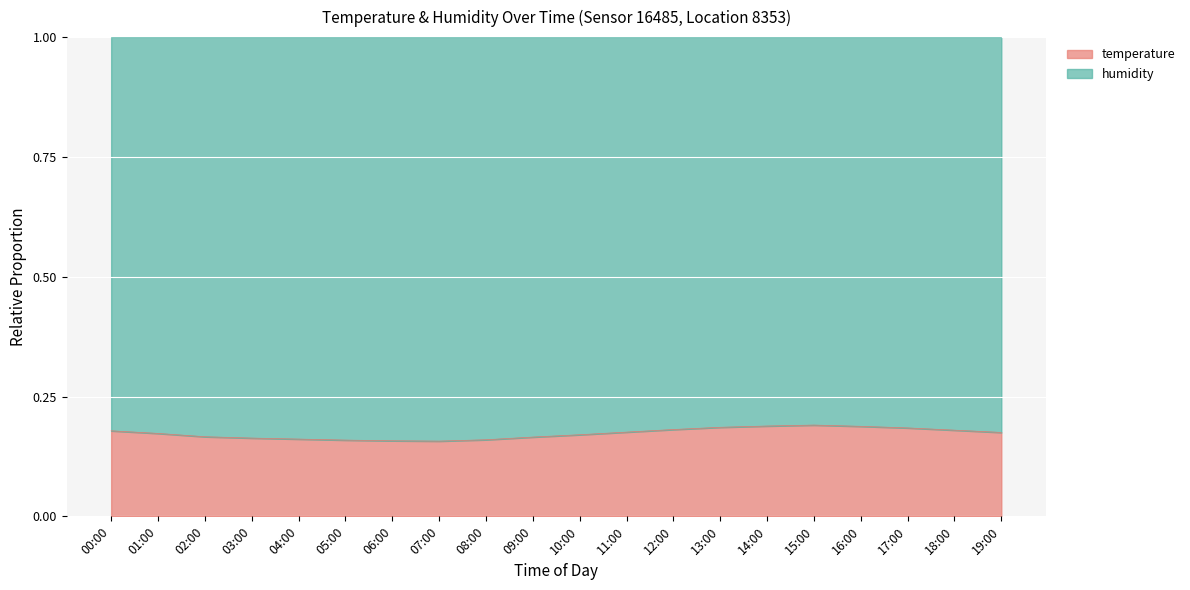

Reading left to right, list all the values displayed in this chart.

0.2	0.2	0.2	0.2	0.2	0.2	0.2	0.2	0.2	0.2	0.2	0.2	0.2	0.2	0.2	0.2	0.2	0.2	0.2	0.2